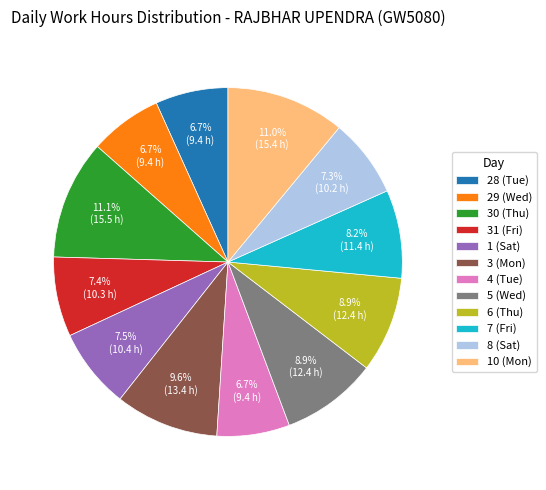

Does 28 (Tue) account for over 50% of the chart?

No